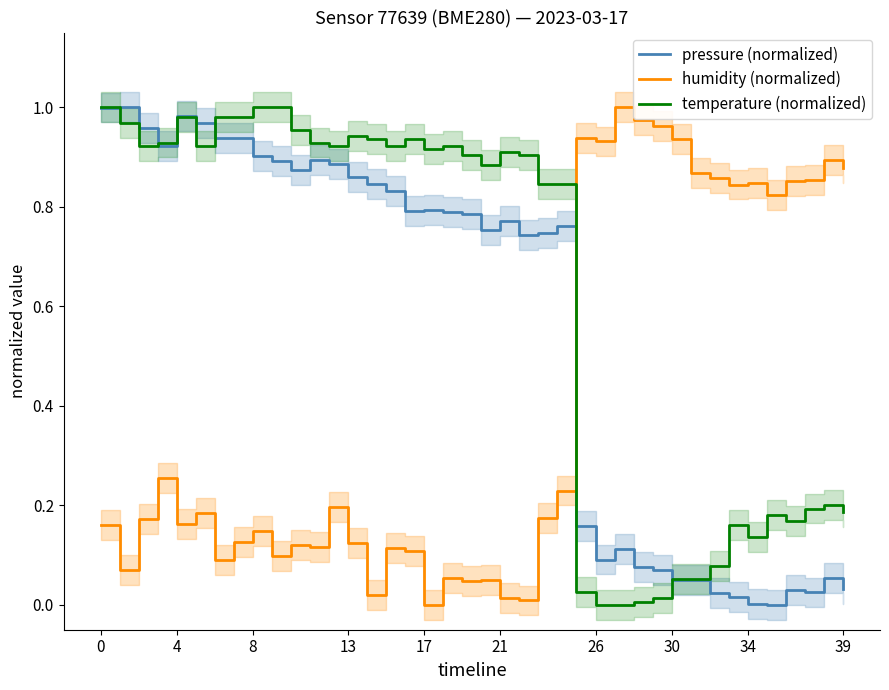

List the series in order of their overall mean, lowest first.

humidity (normalized), pressure (normalized), temperature (normalized)